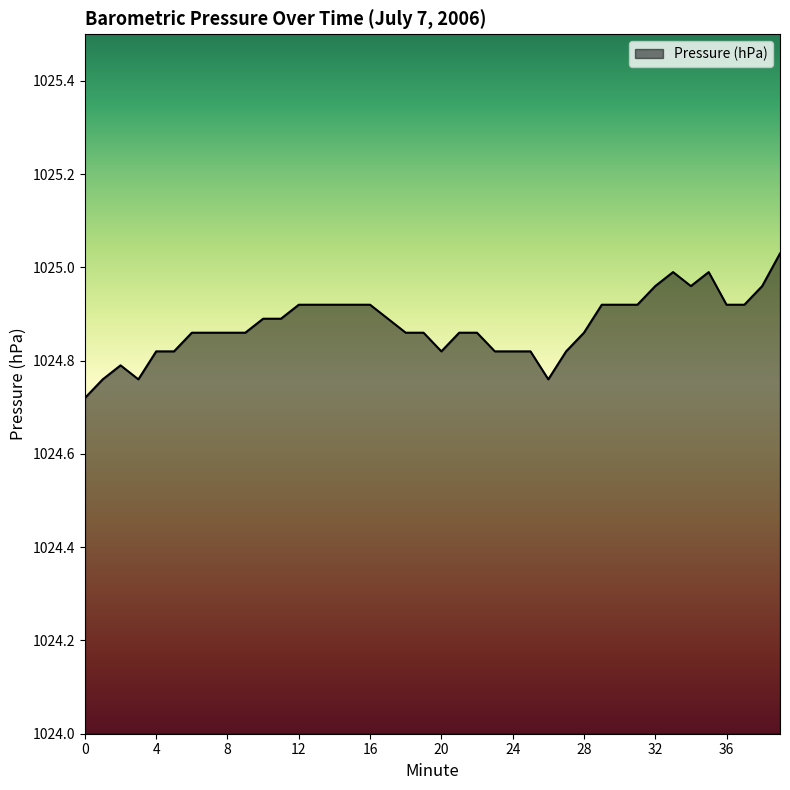

What is the difference between the maximum and minimum values?

0.3